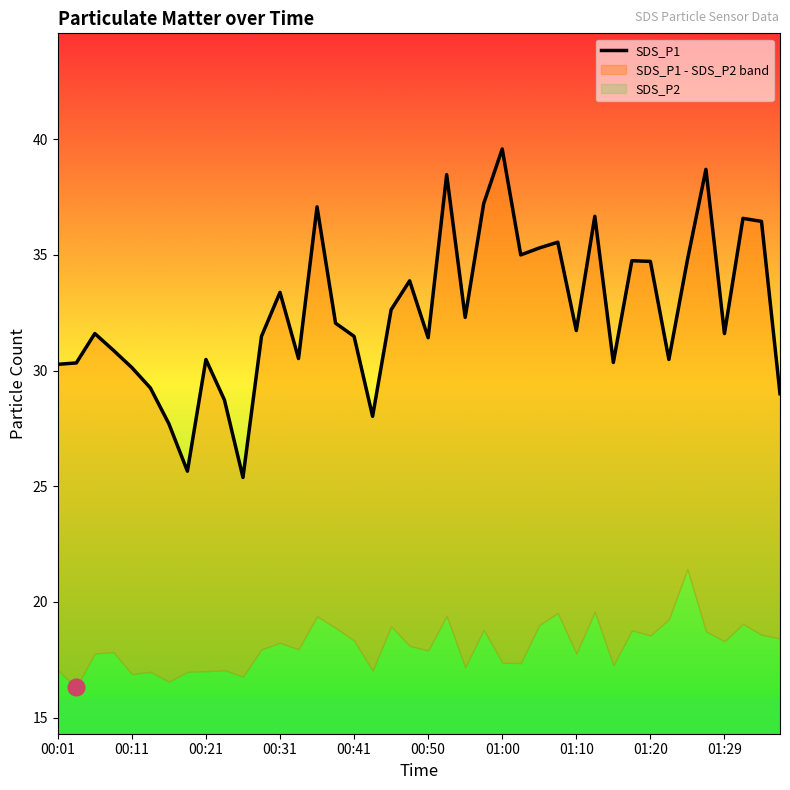

What is the difference between the maximum and second lowest values?

13.9